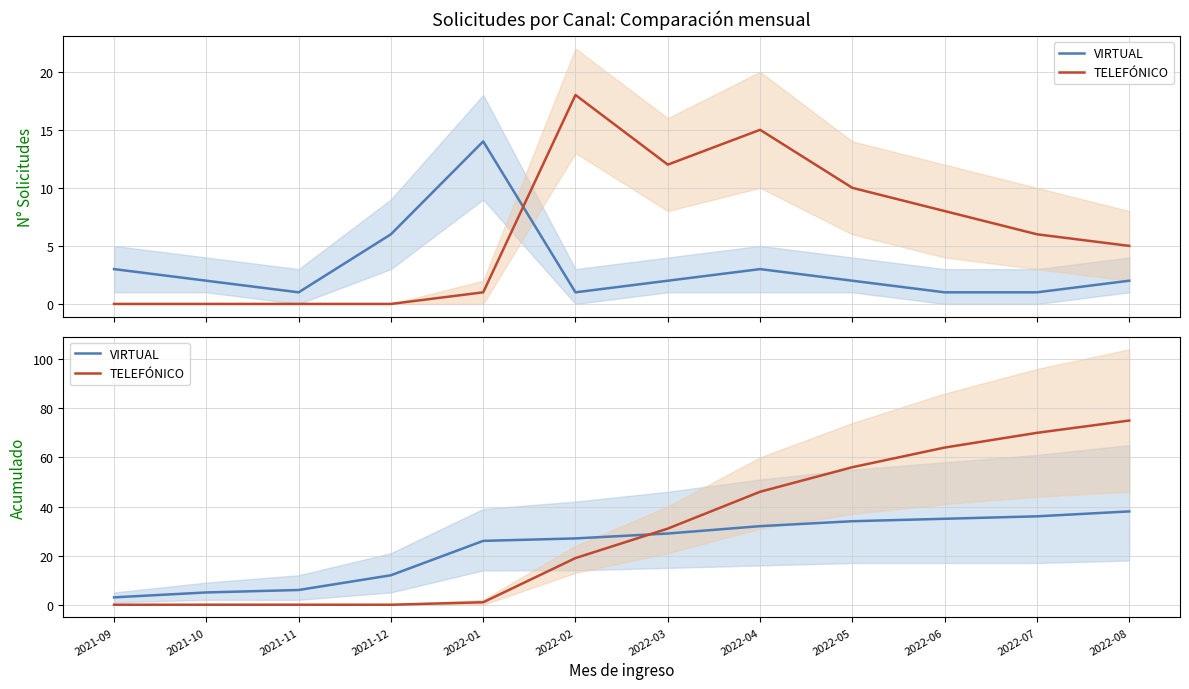

What is the value of the VIRTUAL point at the 2nd from the left?

5